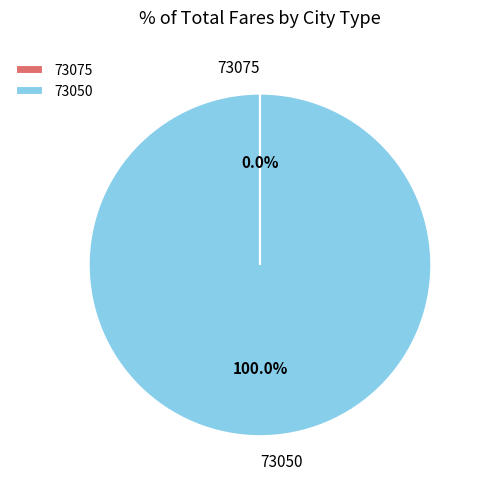

What is the largest slice in the pie chart?

73050